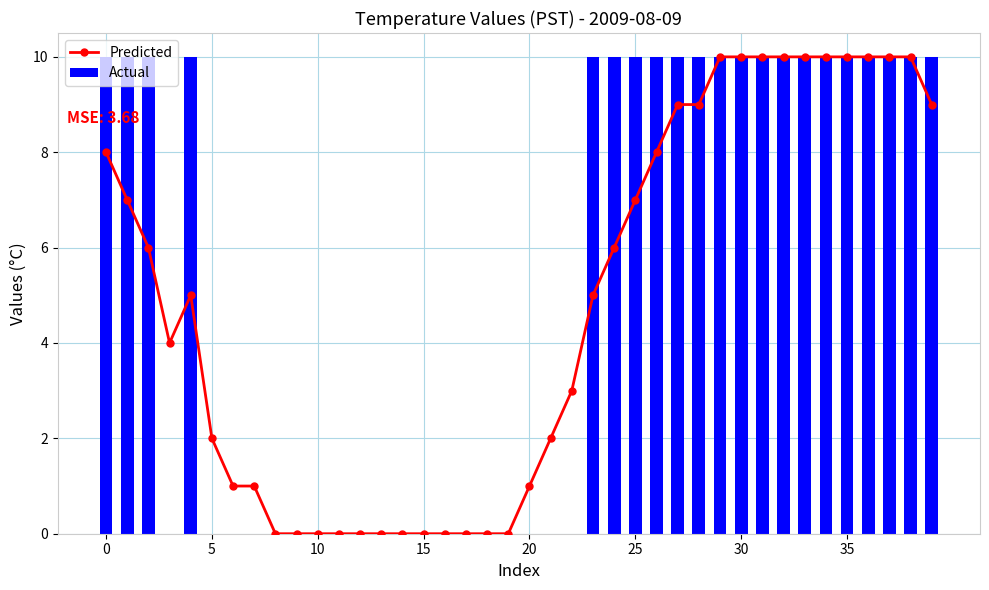

Which has a higher value, 29 or 14?

29